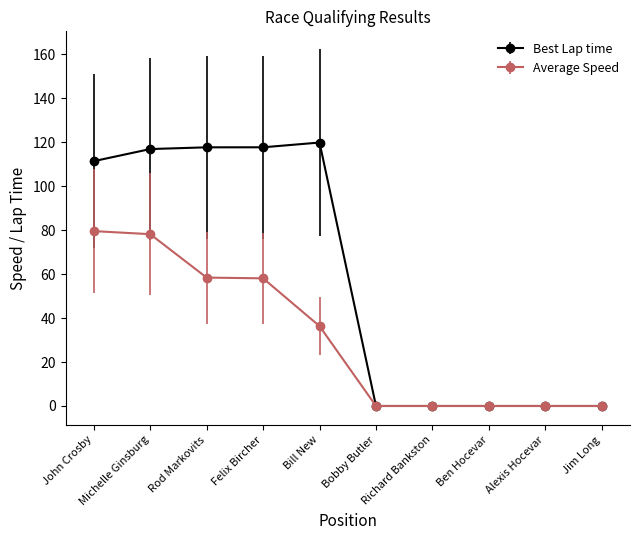

Rank the series by their maximum value, from lowest to highest.

Average Speed, Best Lap time